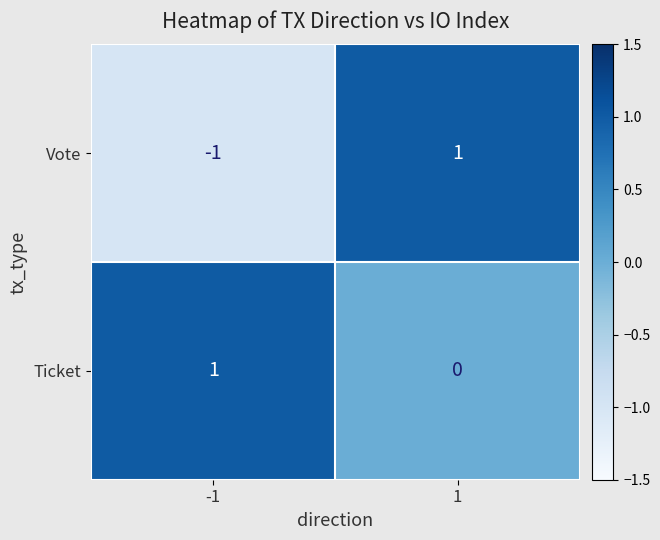

Between -1 and 1, which series saw the biggest shift?

Vote